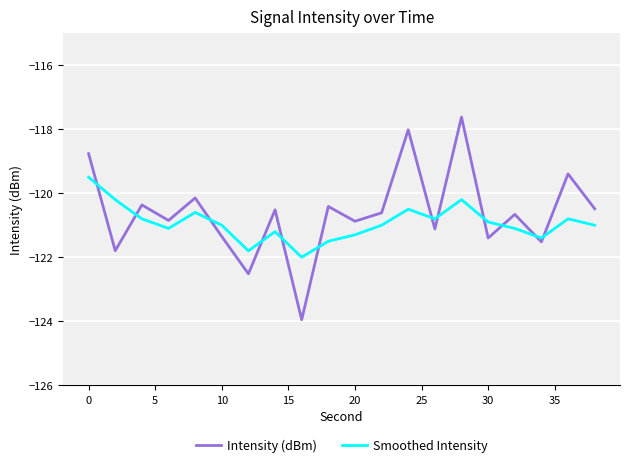

What is the difference between the maximum and minimum values in the Smoothed Intensity series?

2.5